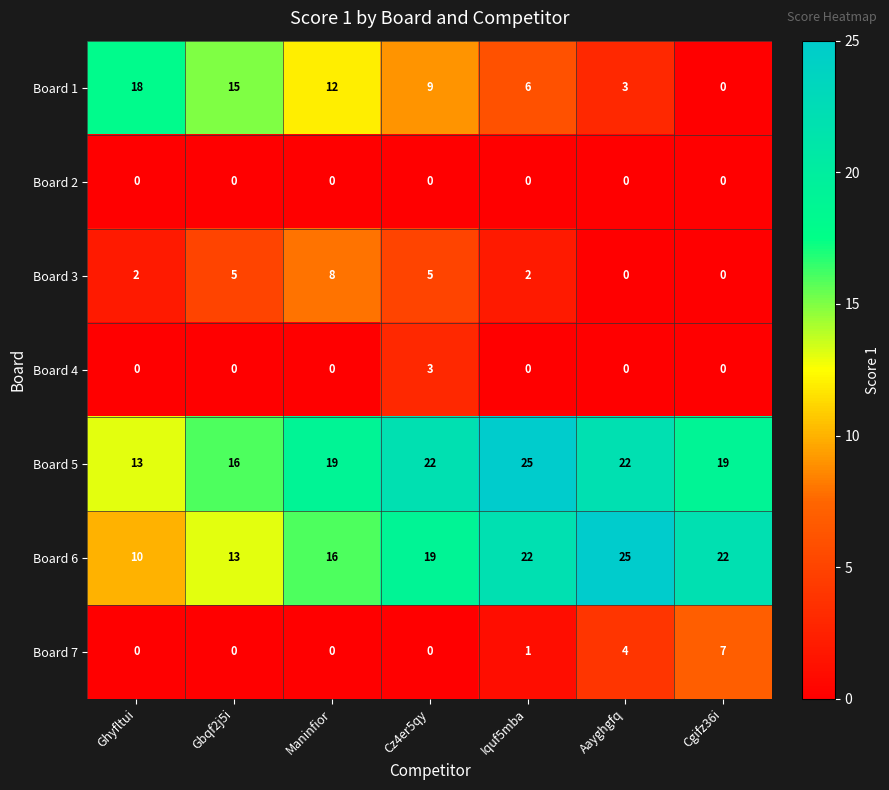

How many series are shown in this chart?

7